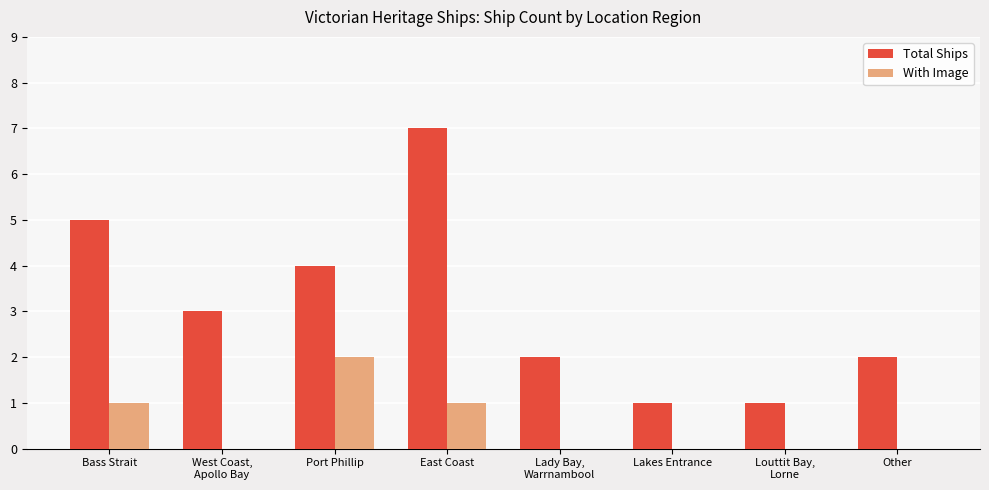

Which category has the highest value in the Total Ships series?

East Coast